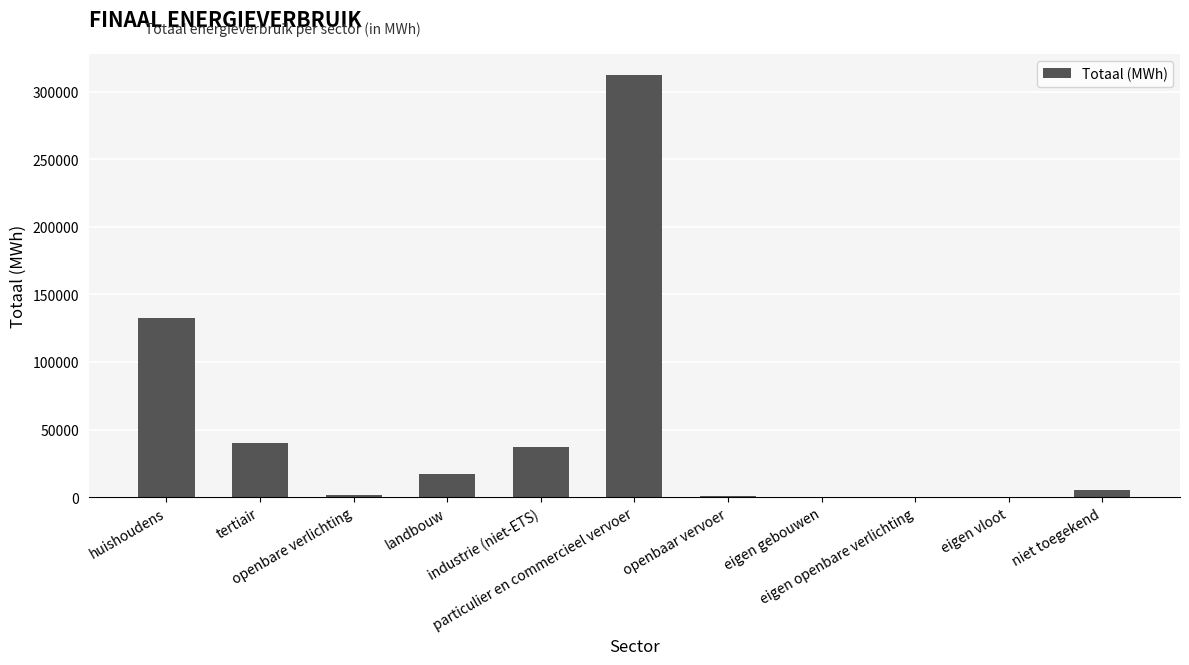

At which category does the chart reach its peak across all series?

particulier en commercieel vervoer